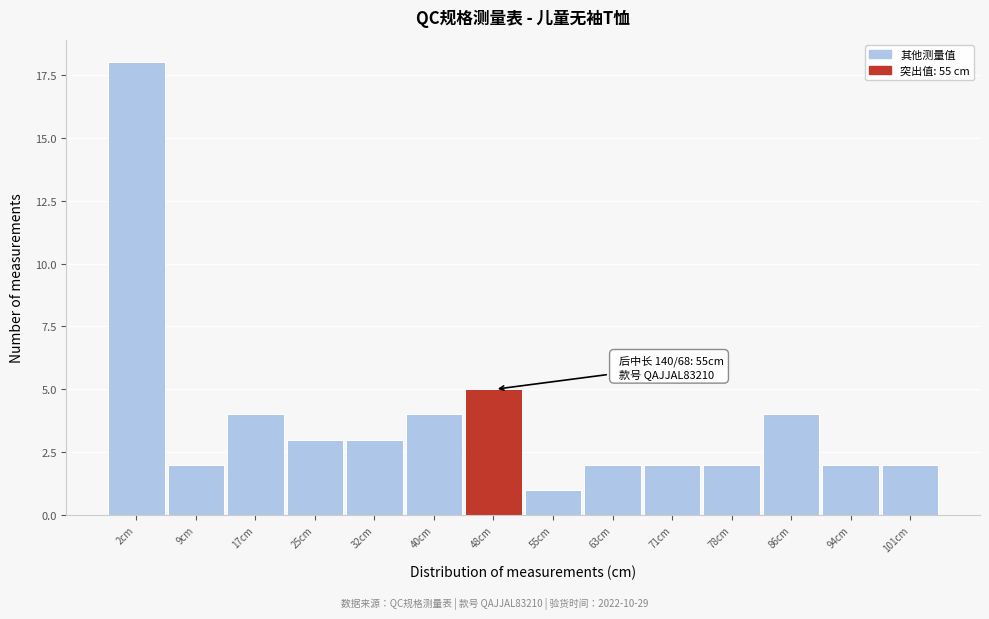

Reading left to right, what are all the values shown in this chart?

18	2	4	3	3	4	5	1	2	2	2	4	2	2